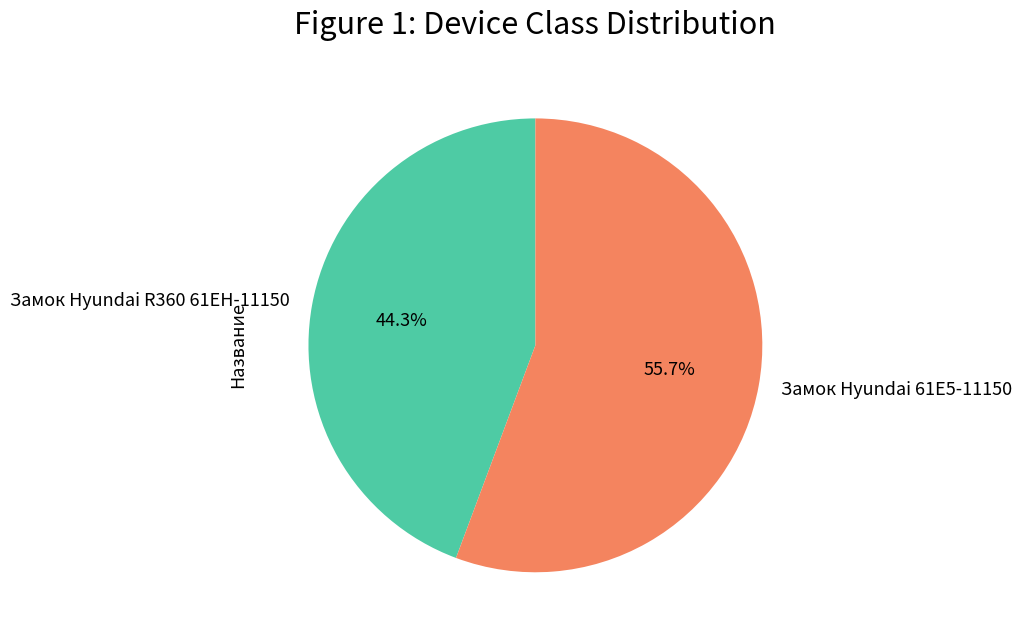

What is the ratio of the value at Замок Hyundai 61E5-11150 to the value at Замок Hyundai R360 61EH-11150?

1.3